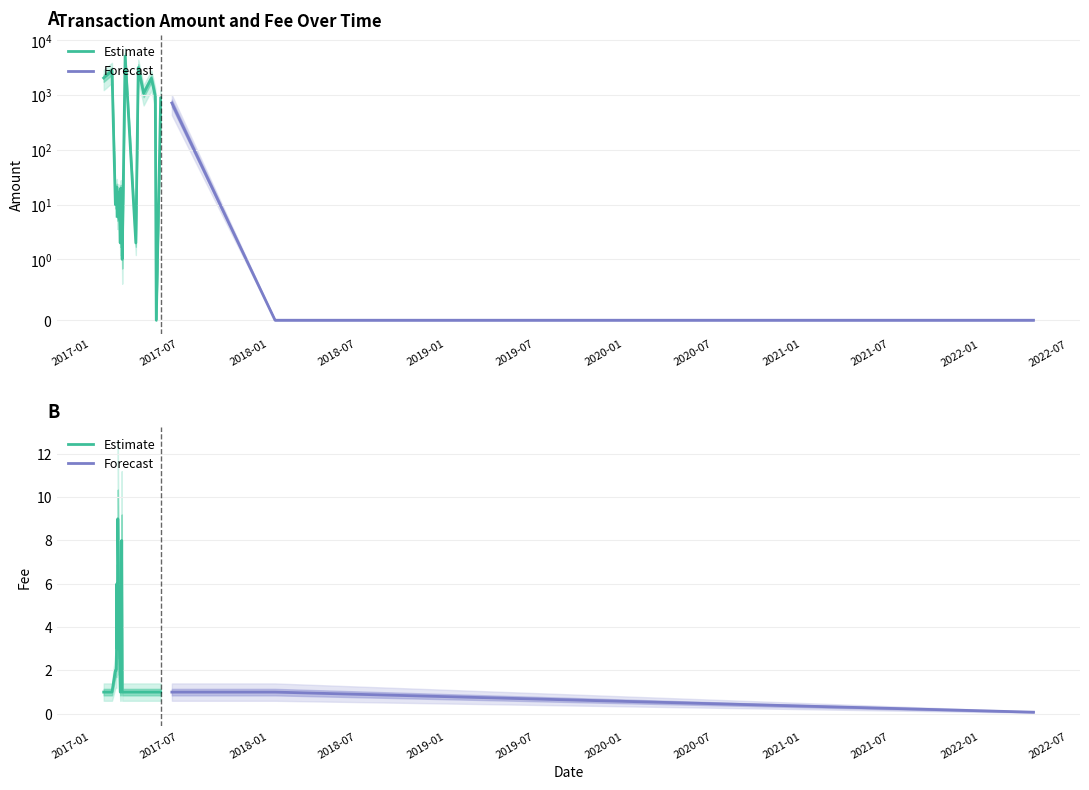

Between 2017-04-08 and 2017-02-23, which is larger?

2017-04-08